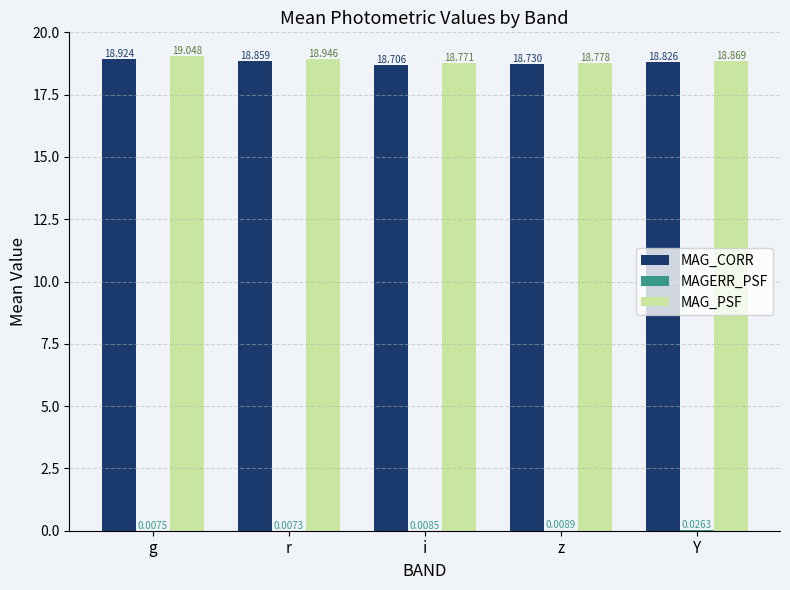

Are the bars grouped side by side (vs. stacked)?

Yes